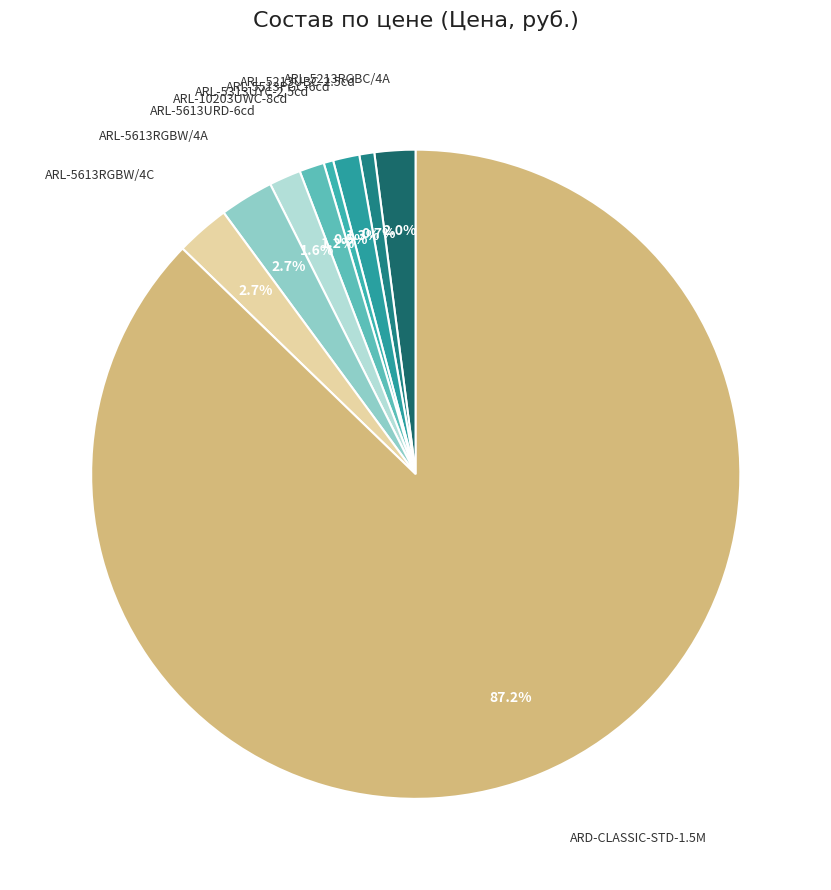

Count the number of slices in the pie.

9